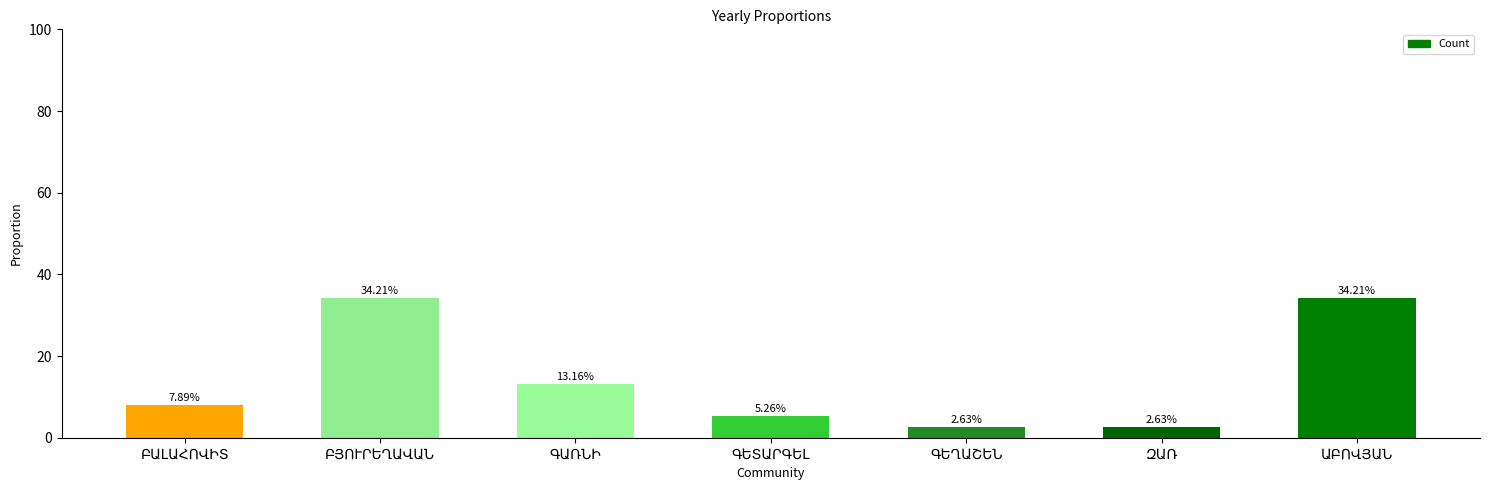

What is the difference between the second highest and minimum values?

31.6